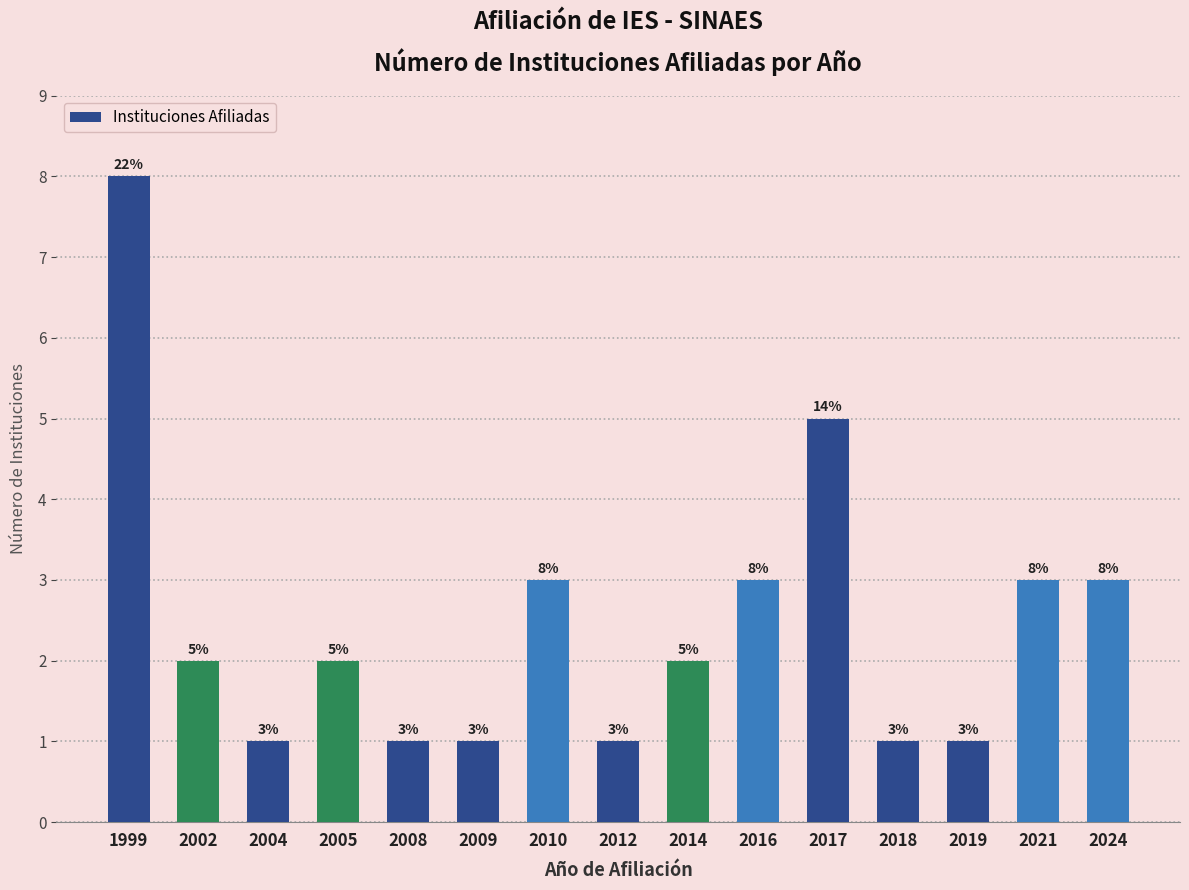

Where does the data first go above 2?

1999